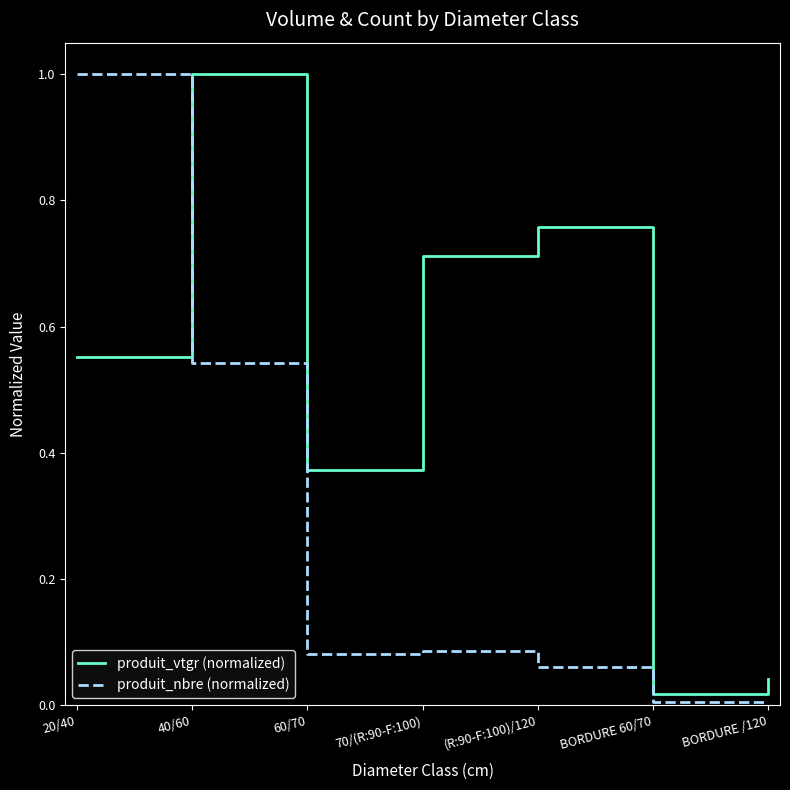

At 20/40, list the series in order from largest to smallest.

produit_nbre (normalized), produit_vtgr (normalized)